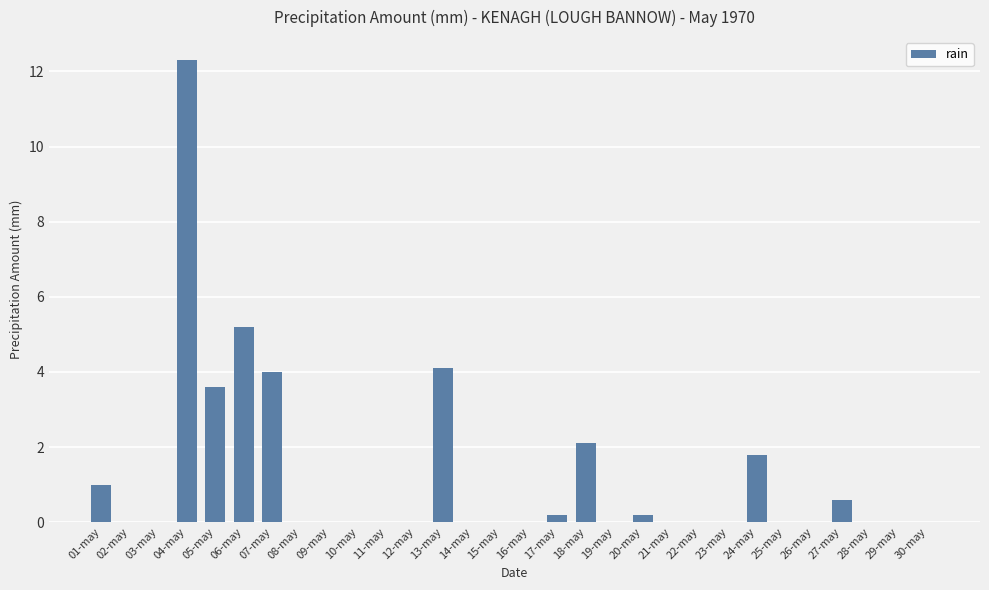

At which label is the value closest to 6?

06-may